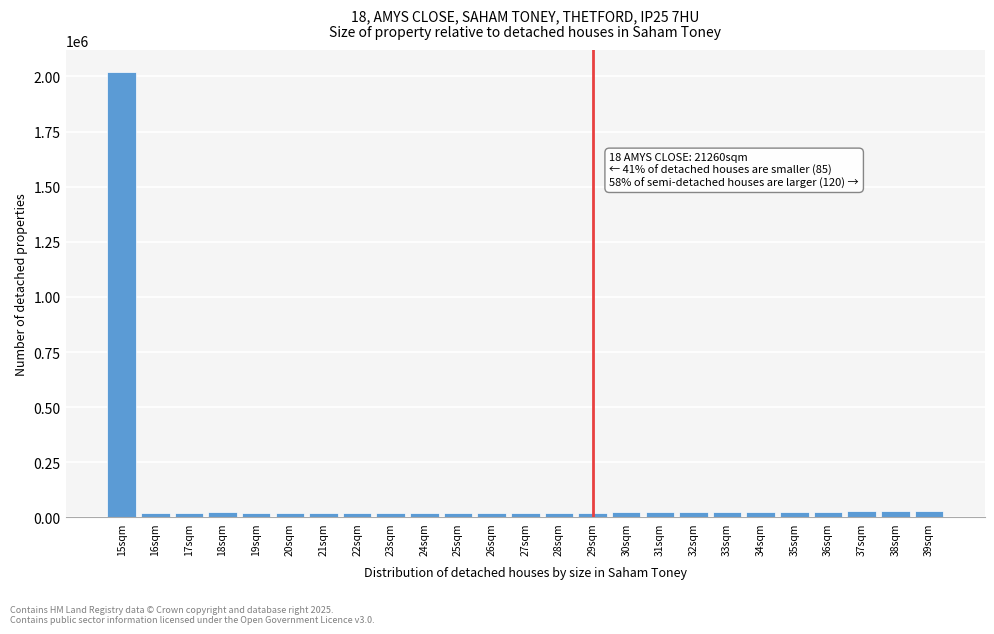

What is the label of the 14th bar from the left?

28sqm